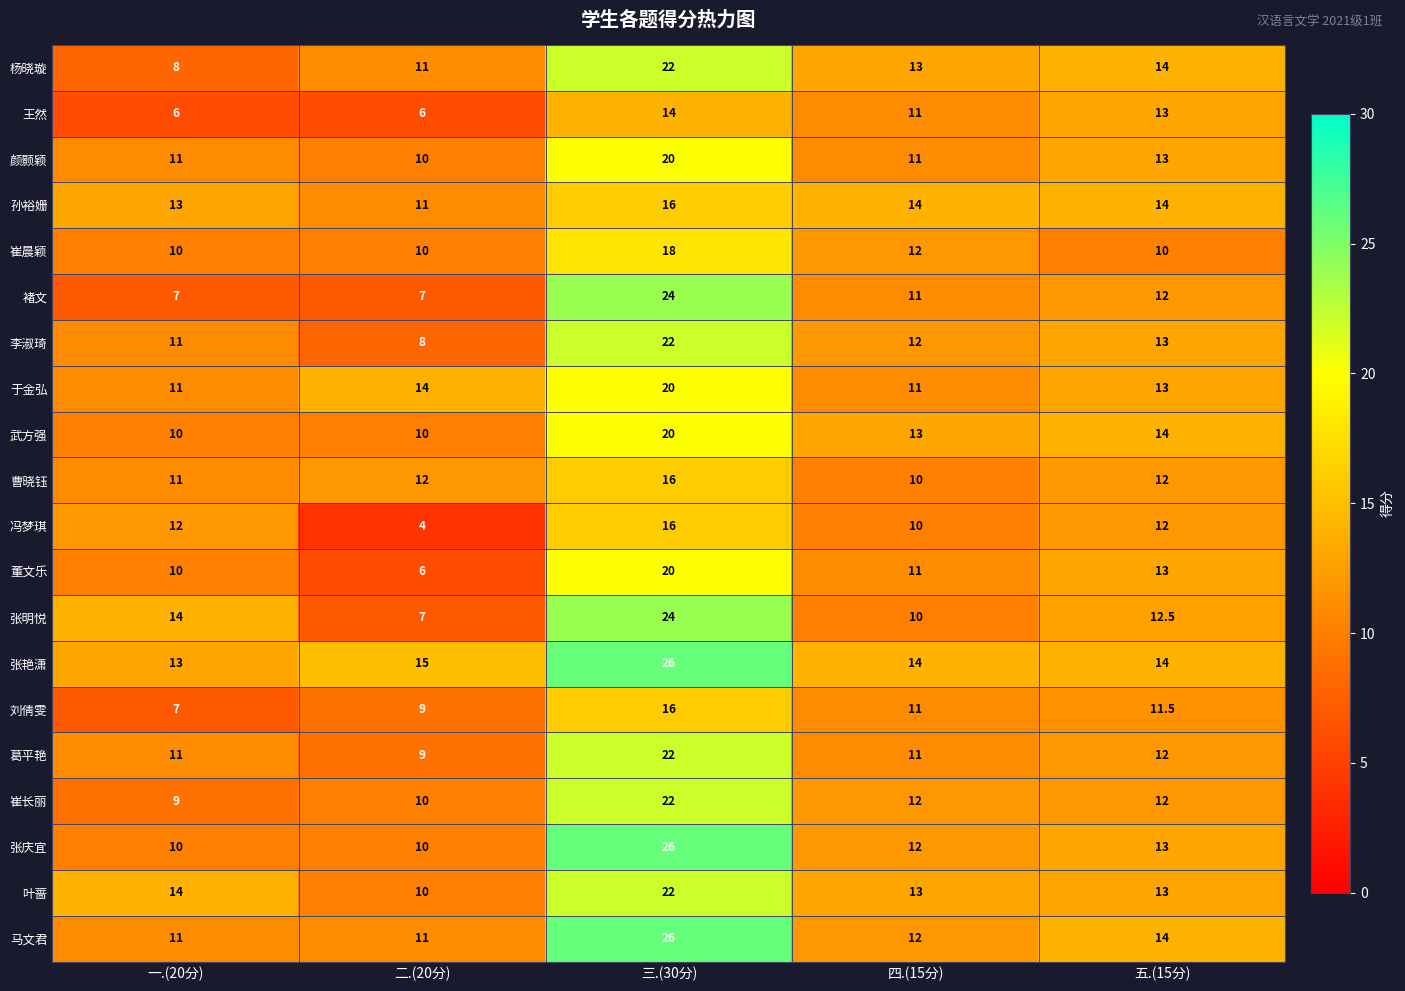

What is the minimum value shown in the chart?

4.0